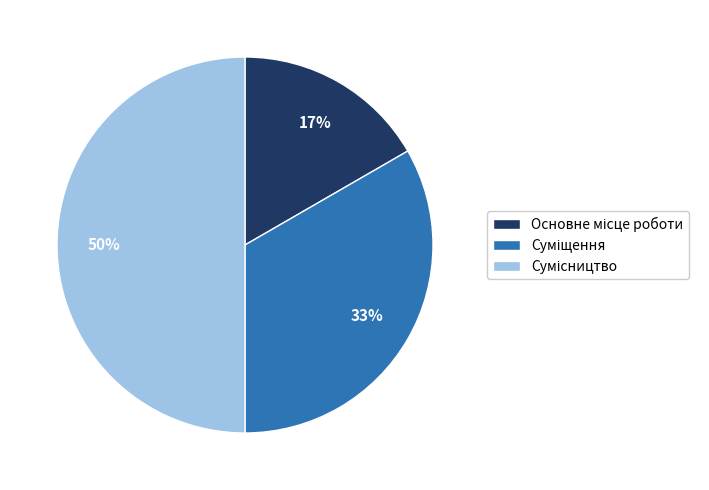

To the nearest percent, what is the difference between the largest and smallest slice percentages?

33%